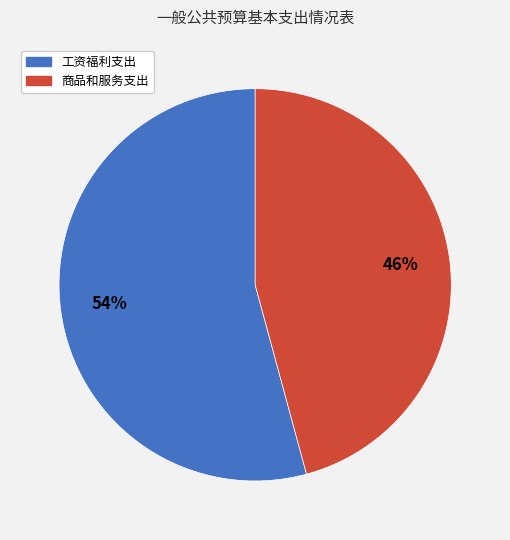

Combined, do 工资福利支出 and 商品和服务支出 account for over 50%?

Yes